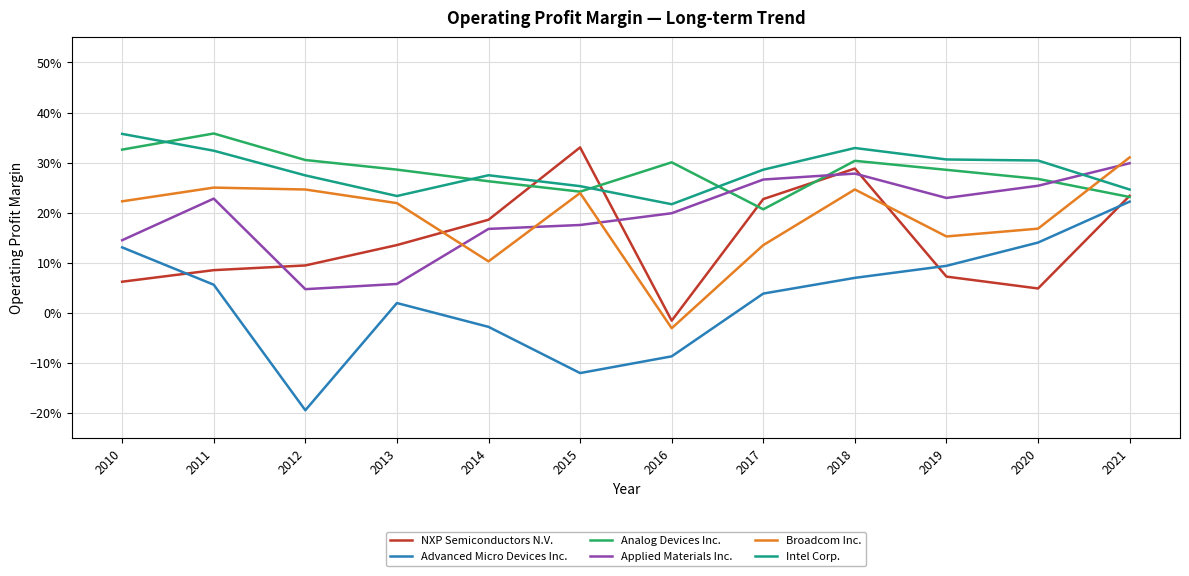

Is this an area chart (filled region under the line)?

No